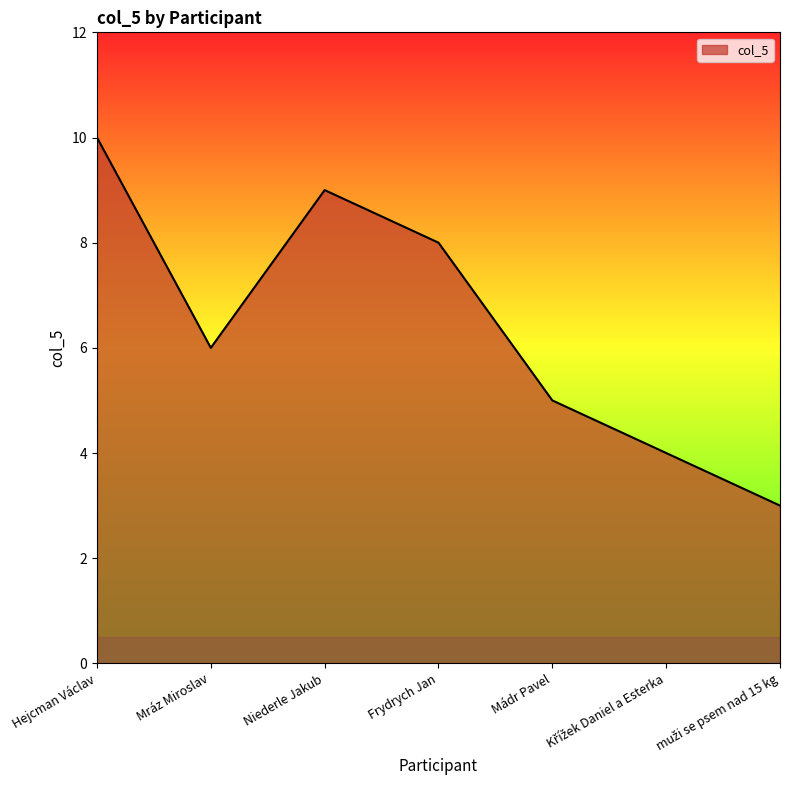

What is the average value?

6